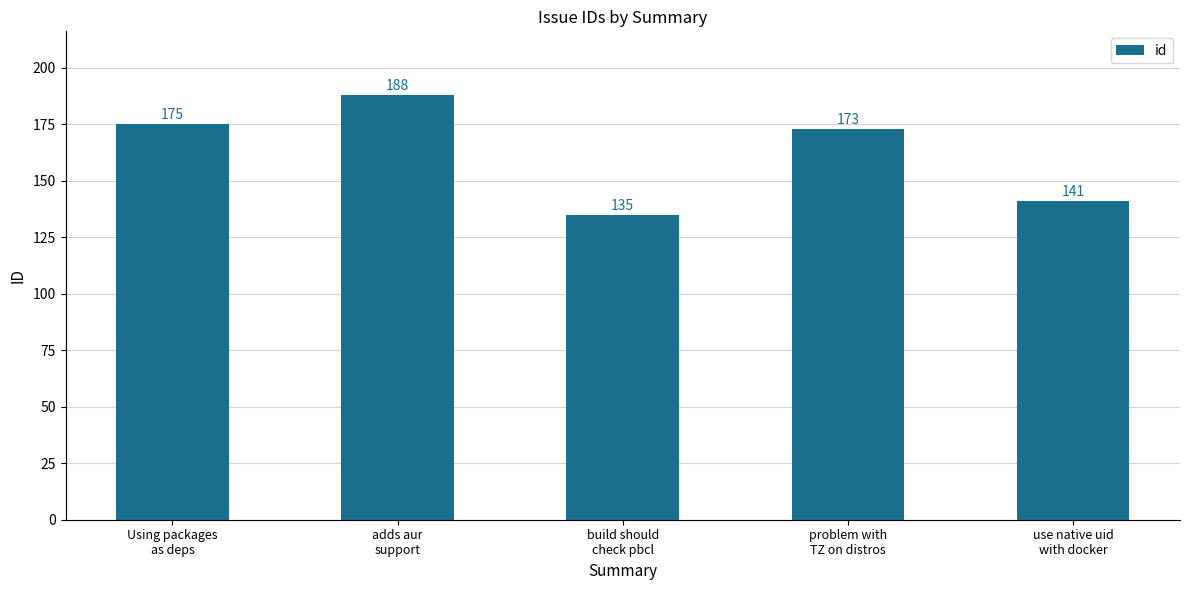

What is the approximate value at problem with
TZ on distros?

173